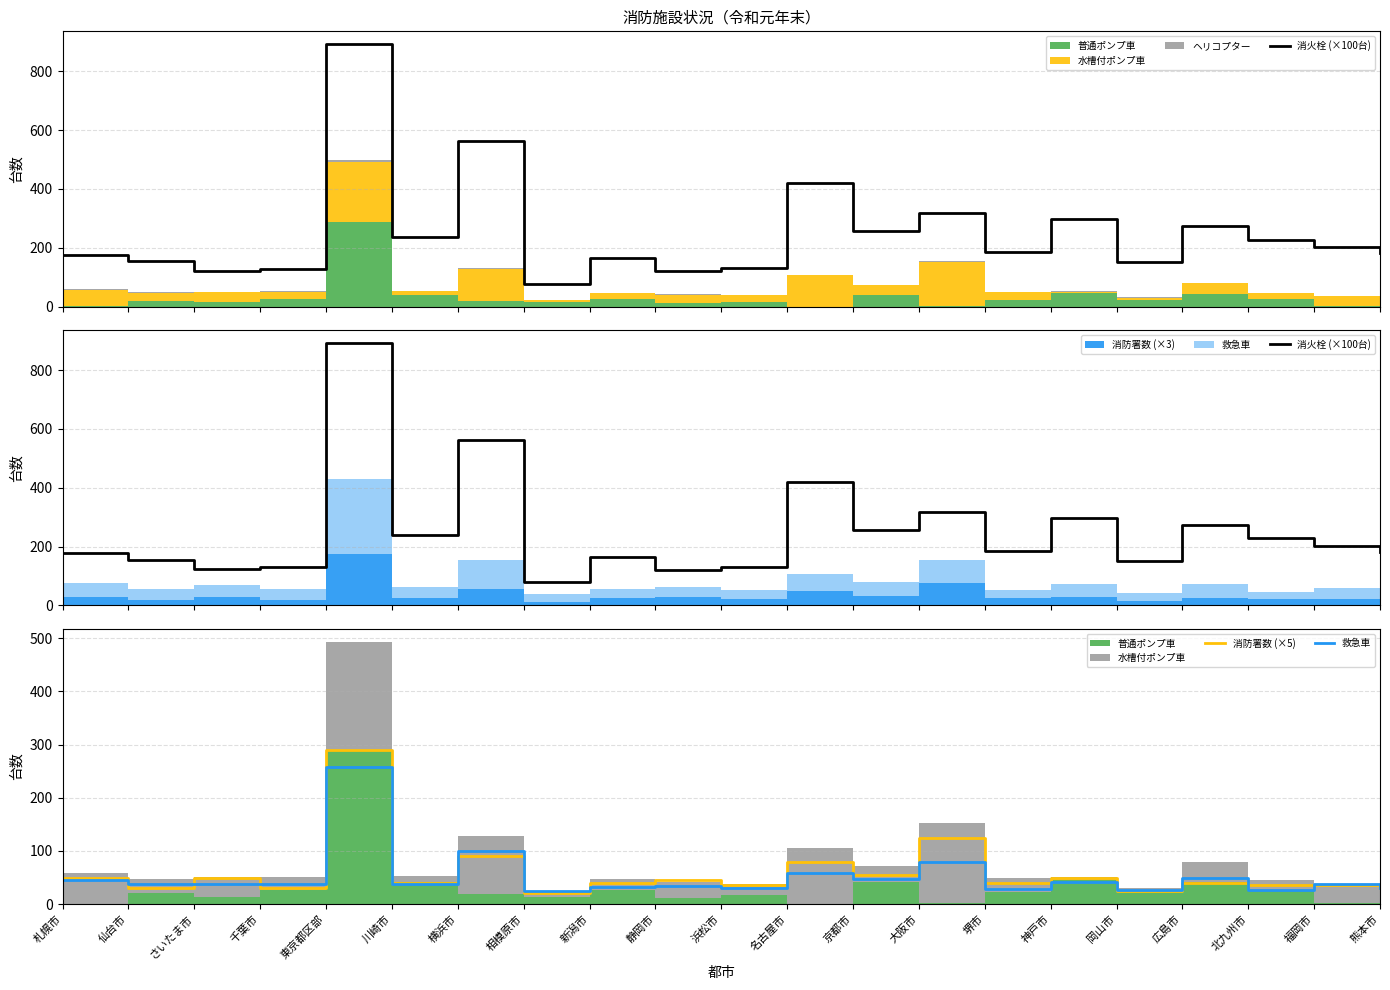

What position from the right is 広島市?

4